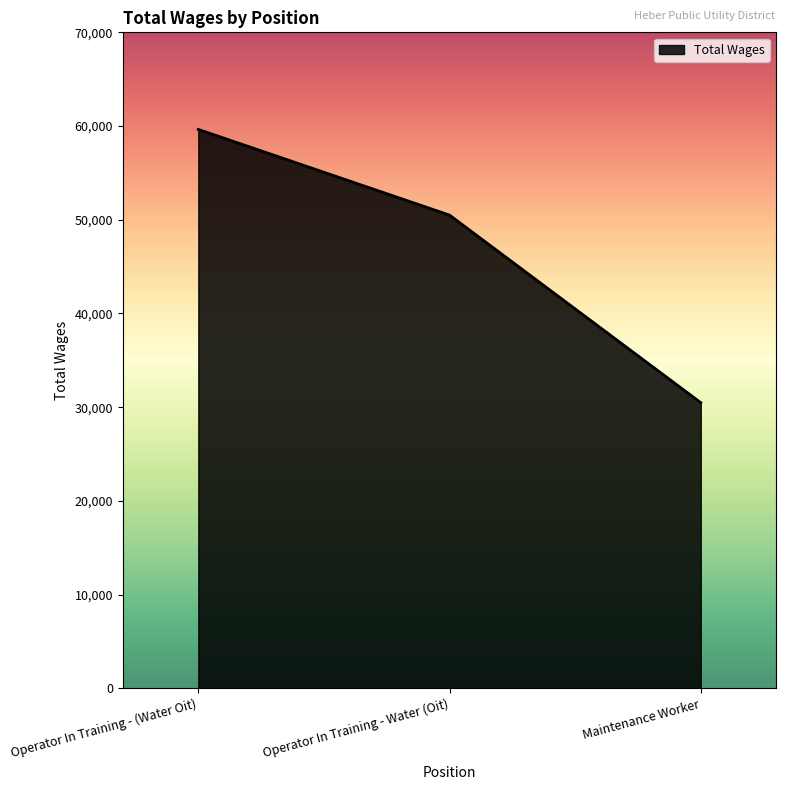

Does the chart have visible grid lines?

No